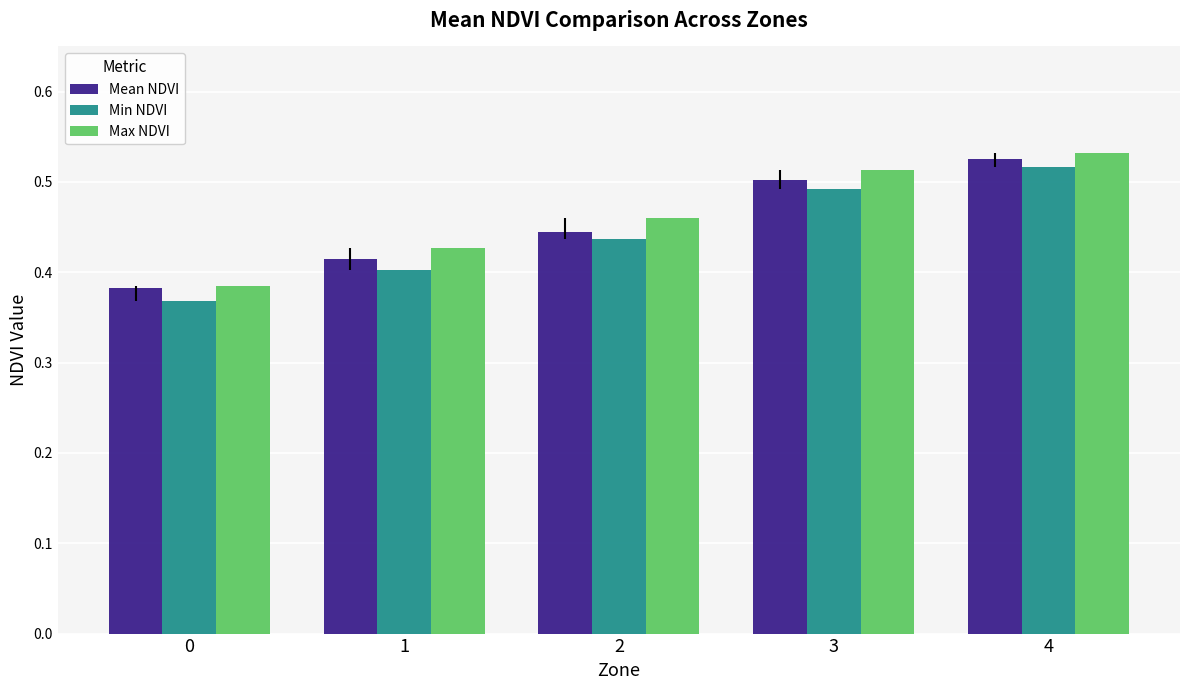

At which category is the sum across all series the highest?

4